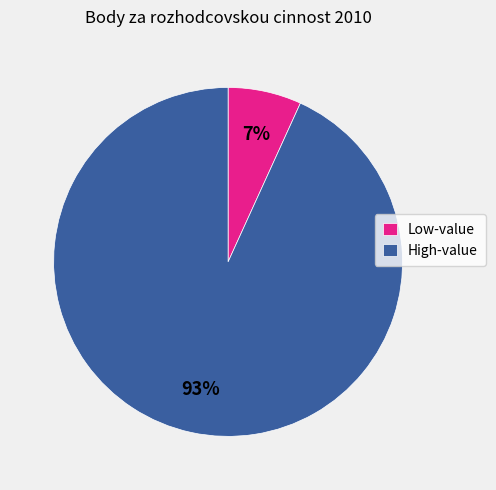

Which has a higher value, High-value or Low-value?

High-value